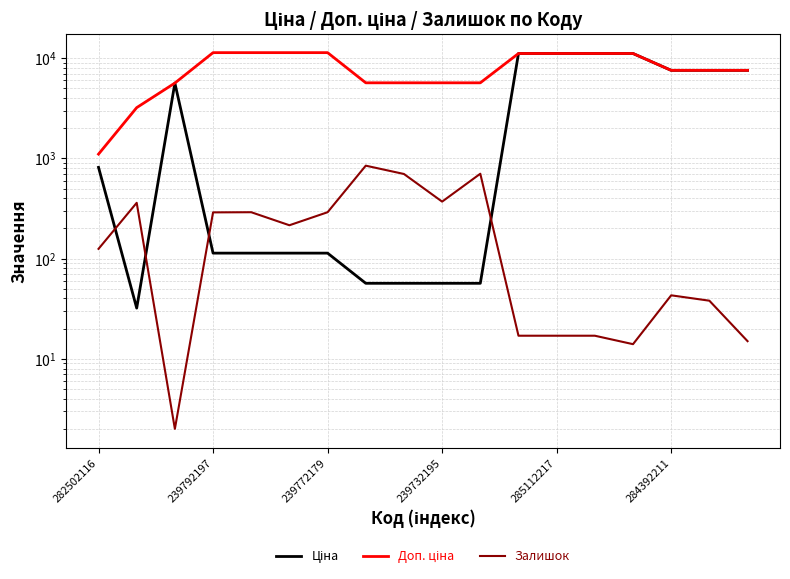

True or false: Залишок and Ціна cross at least once.

True